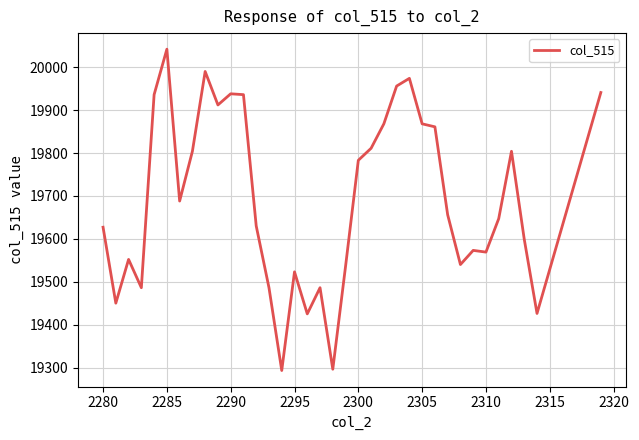

How many lines are shown in the chart?

1